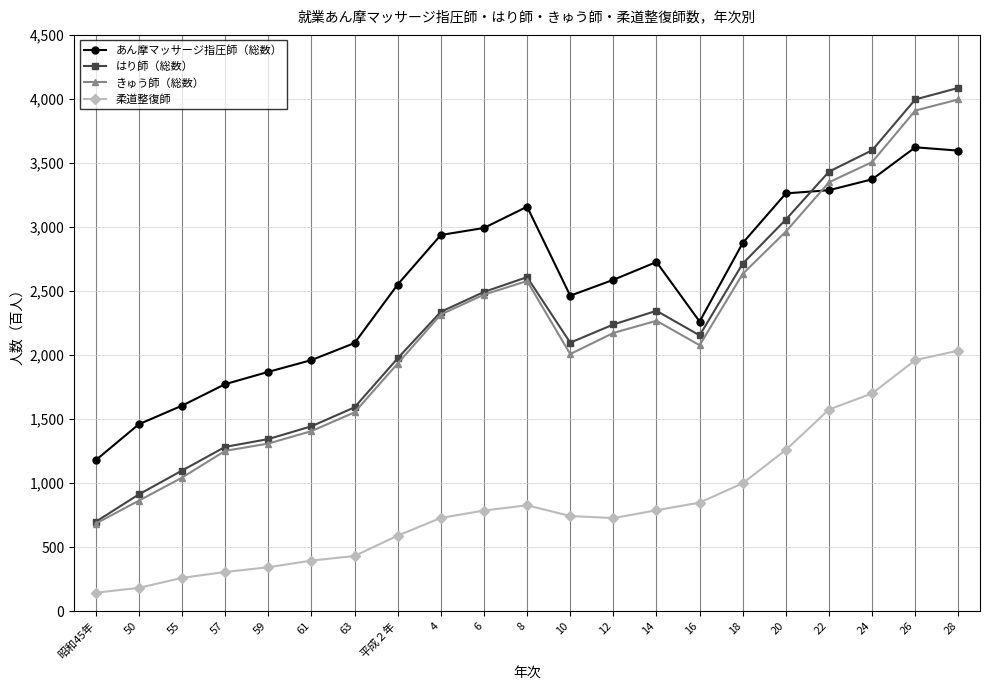

True or false: きゅう師（総数） has more than 2 interior local peaks.

False